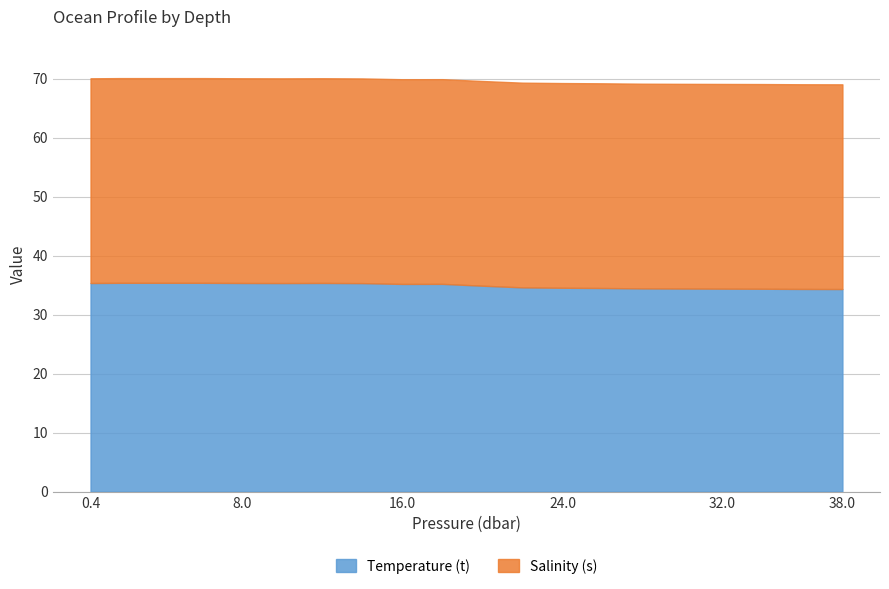

True or false: Temperature (t) has a value of 34.4 at 32.0.

True